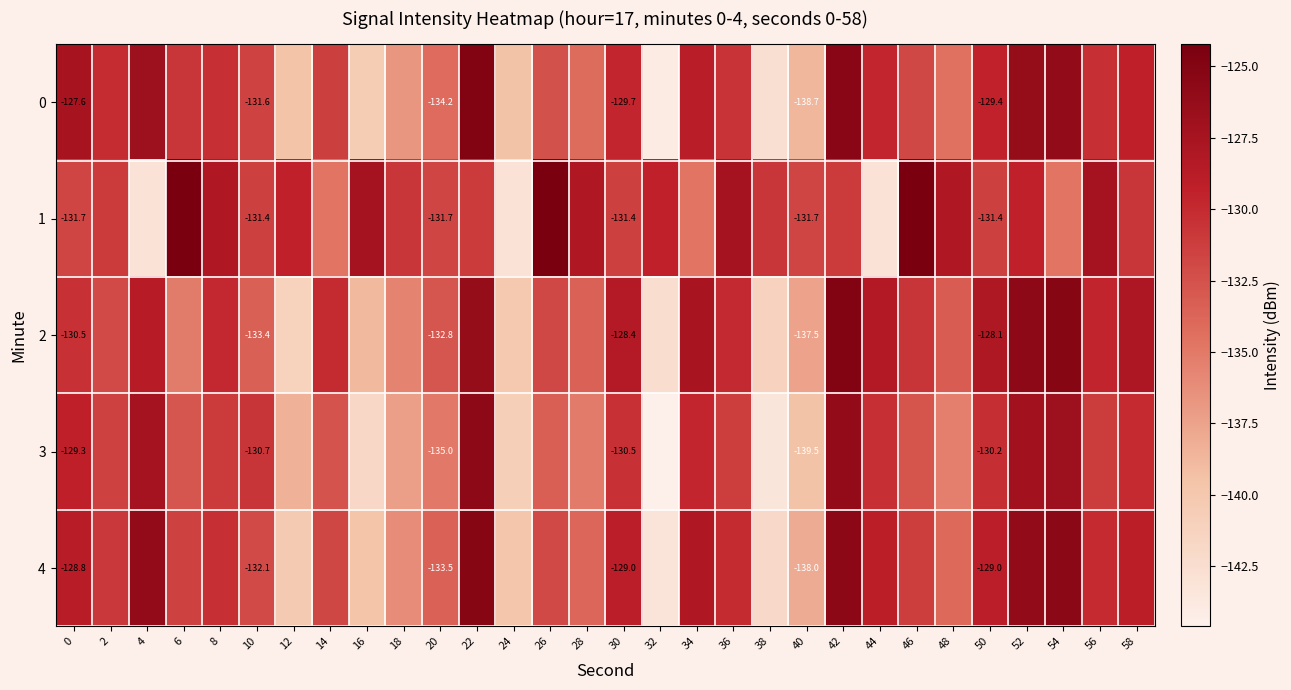

Rank the series by their maximum value, from highest to lowest.

1, 0, 2, 4, 3